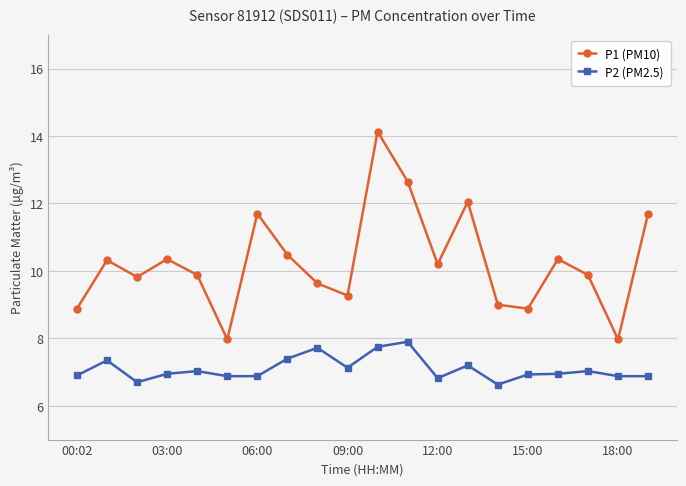

Which series has the widest spread of values?

P1 (PM10)